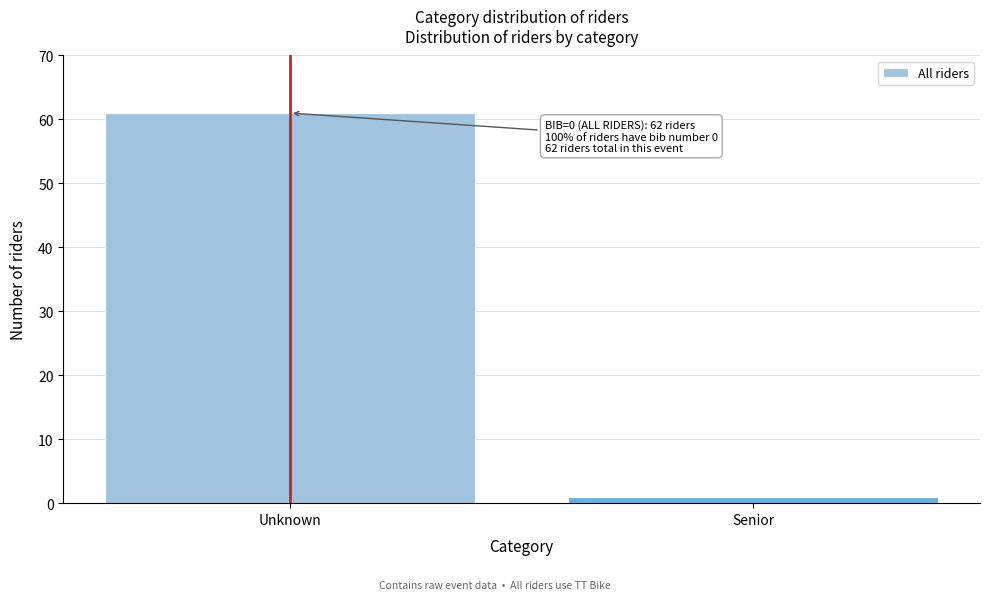

Reading left to right, extract all data points from this chart.

61	1